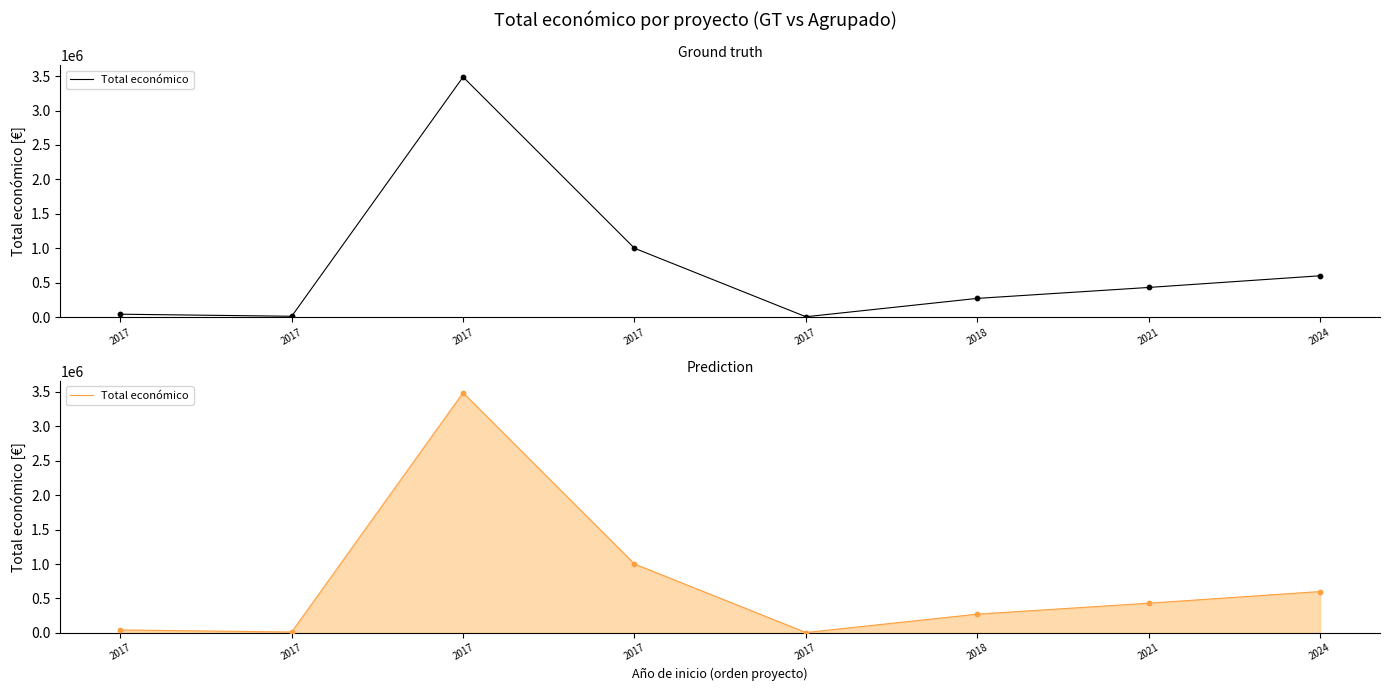

Approximately how many times larger is the value at 2021 compared to 2017?

35.9